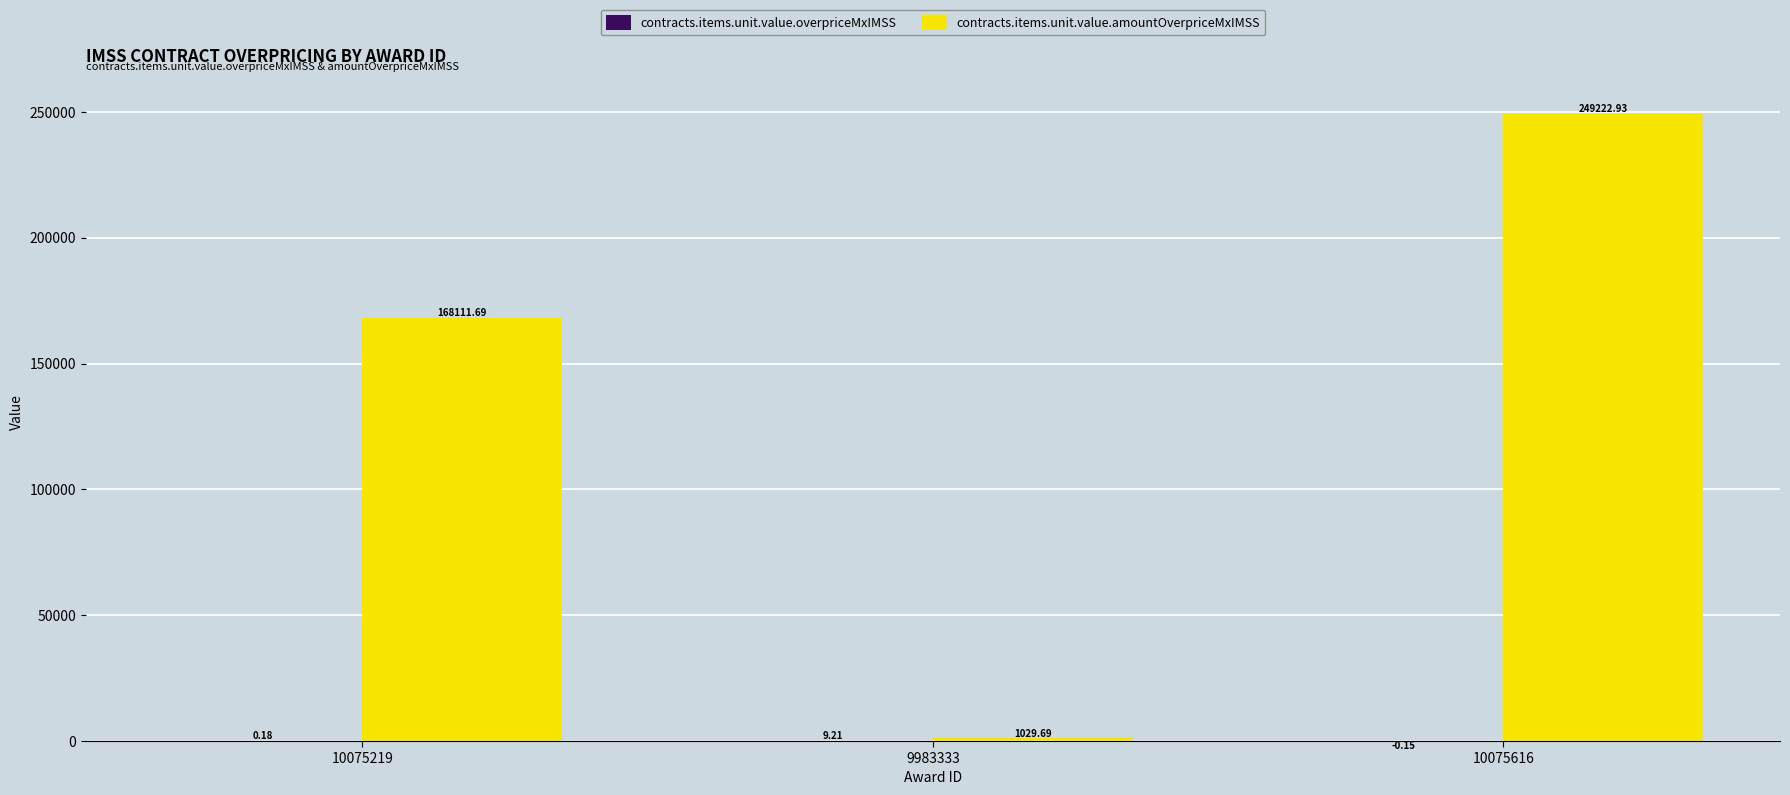

Which series changed the most between 10075219 and 9983333?

contracts.items.unit.value.amountOverpriceMxIMSS